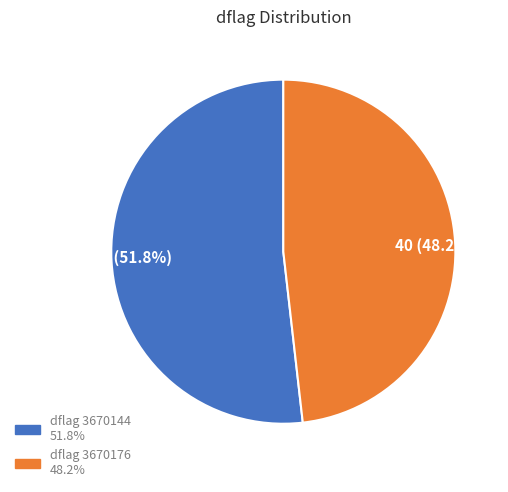

How many segments does this pie chart have?

2